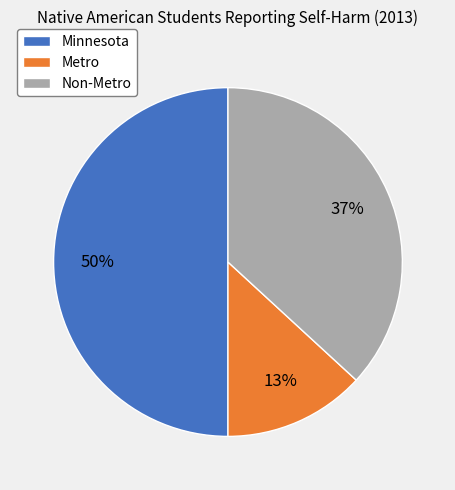

How many segments does this pie chart have?

3